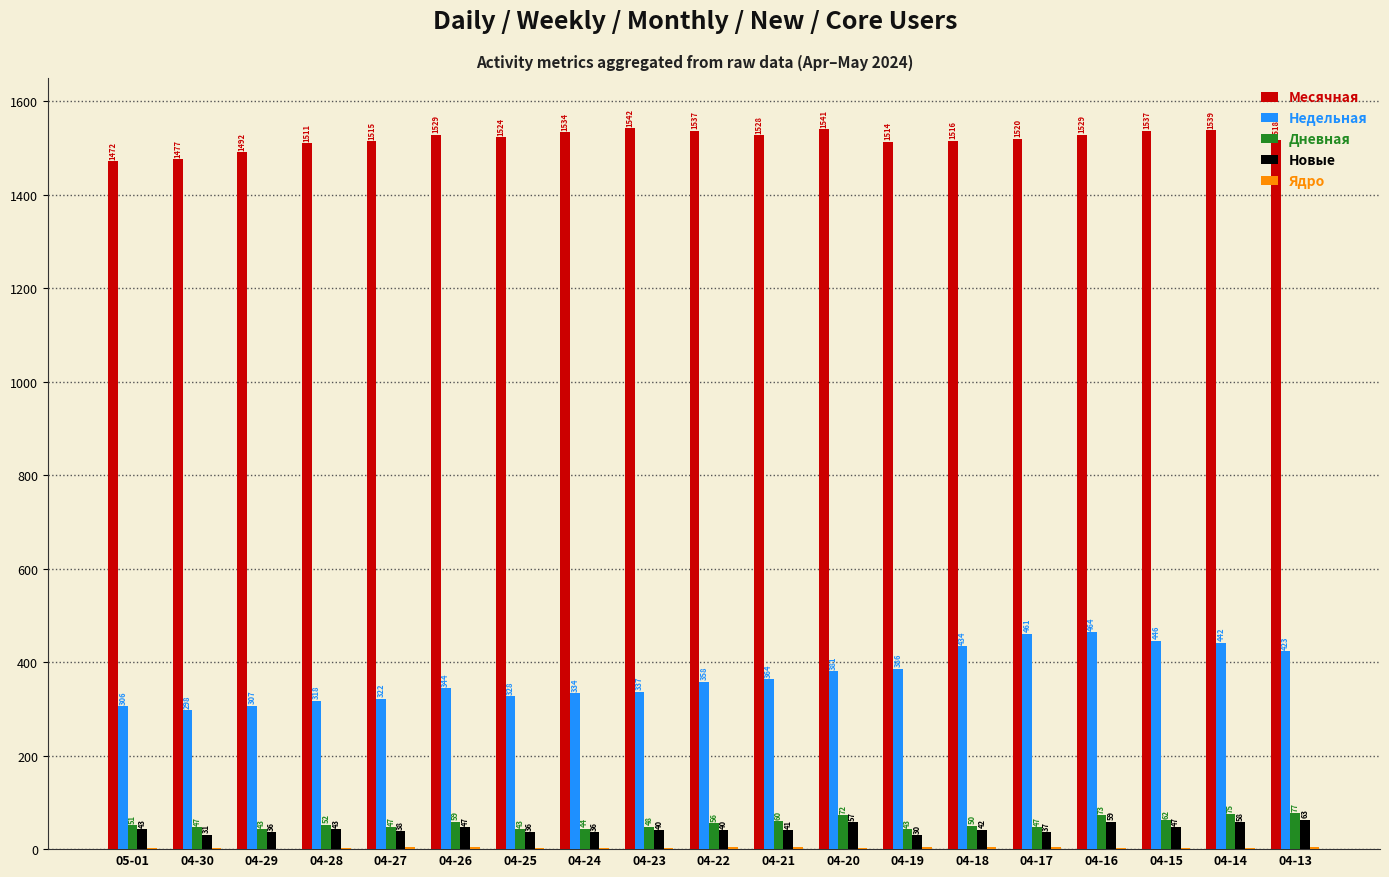

Is the value of Месячная at 04-17 greater than the value of Новые at 04-21?

Yes